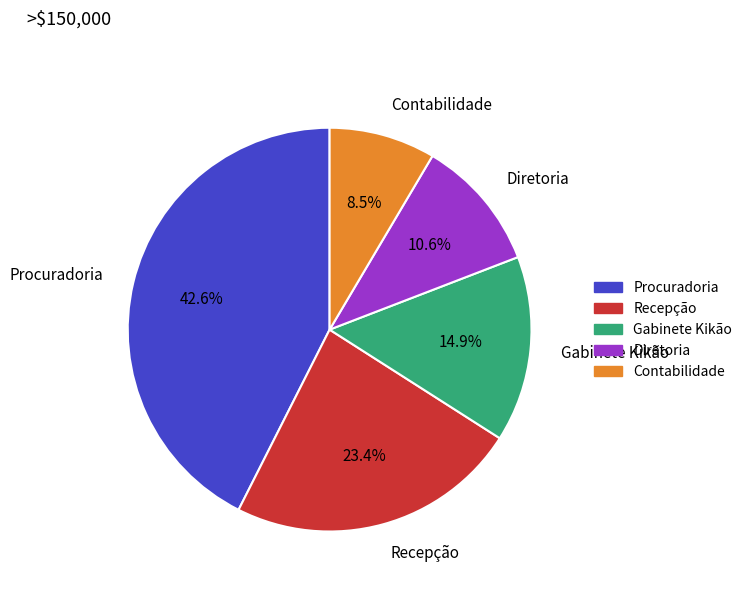

Does any single category account for the majority?

No